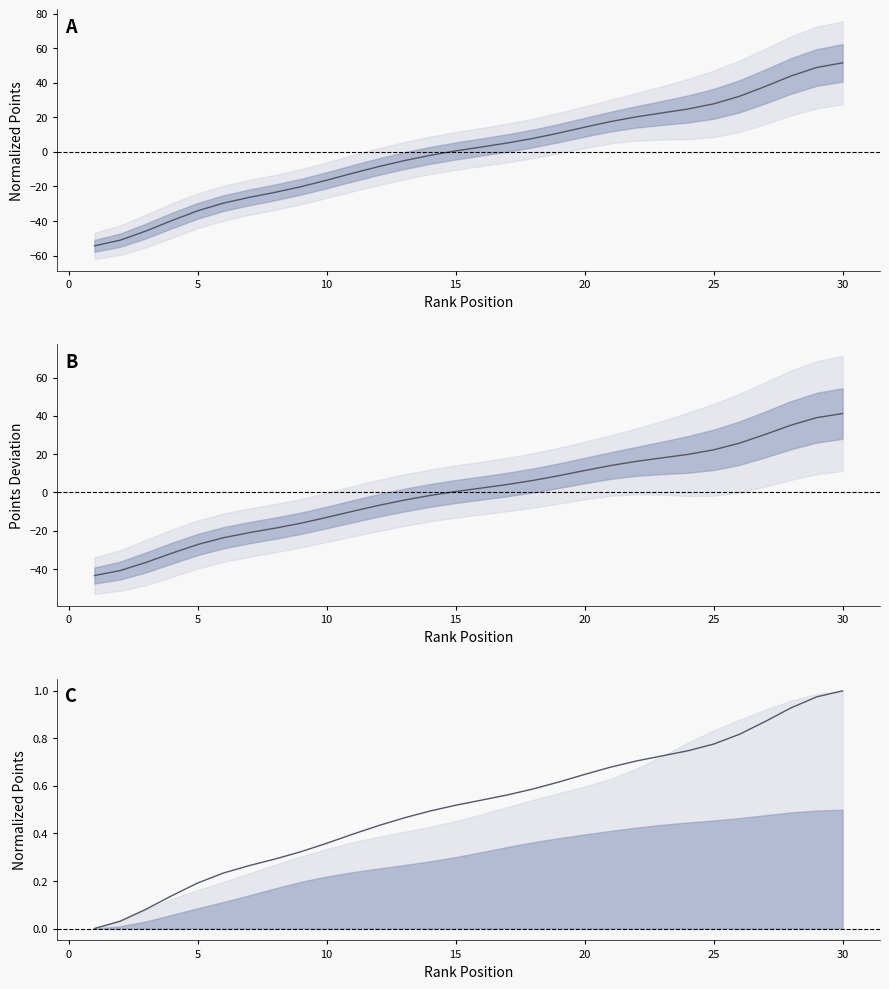

Is it true that the value at 11 is 0.6?

False